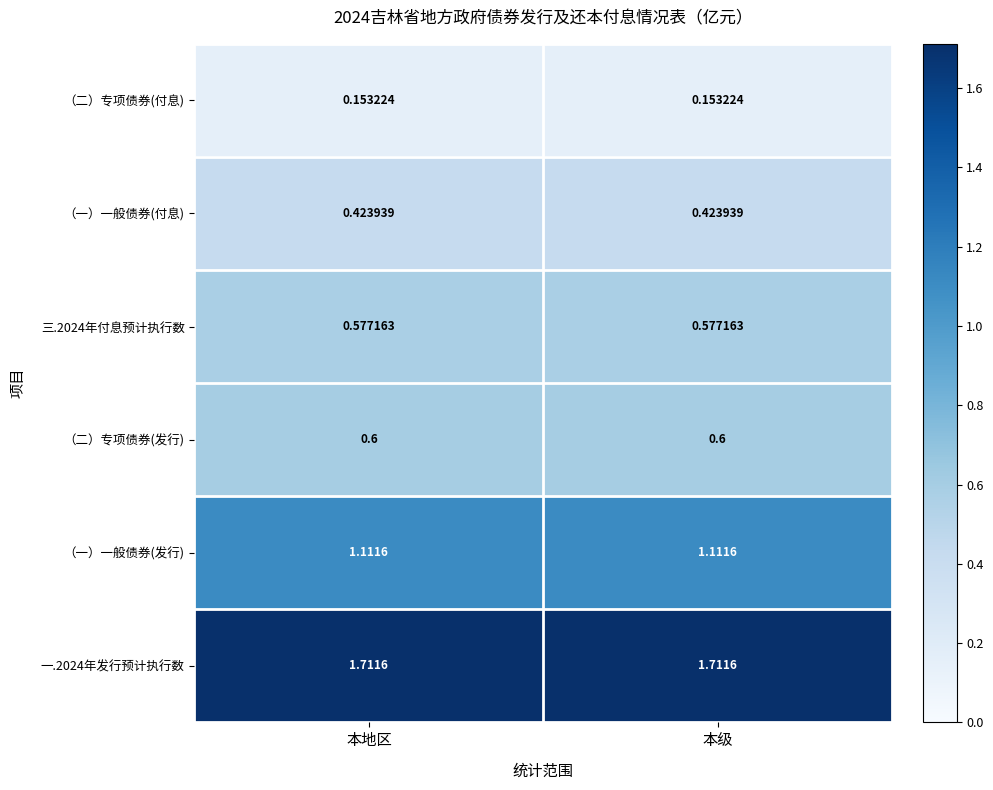

Is the value of 一.2024年发行预计执行数 at 本地区 greater than the value of （一）一般债券(付息) at 本地区?

Yes